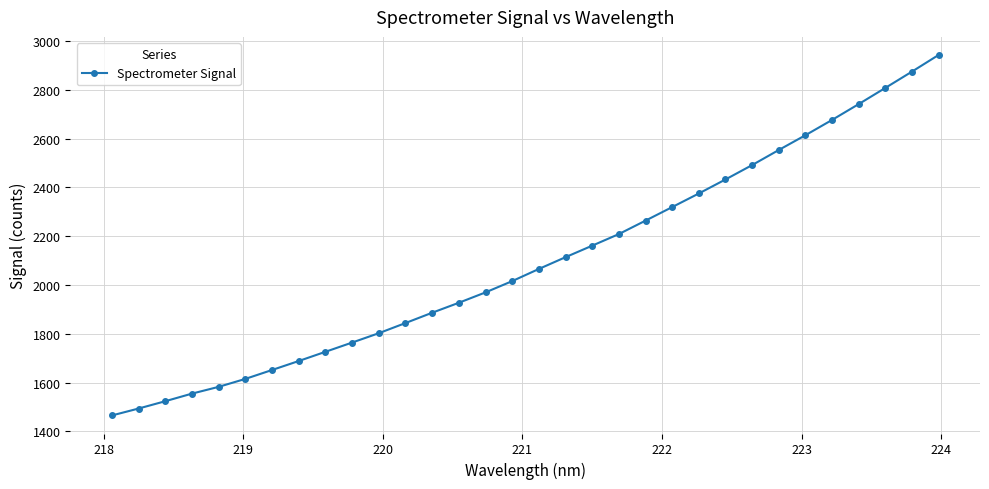

What is the sum of all values?

67159.0